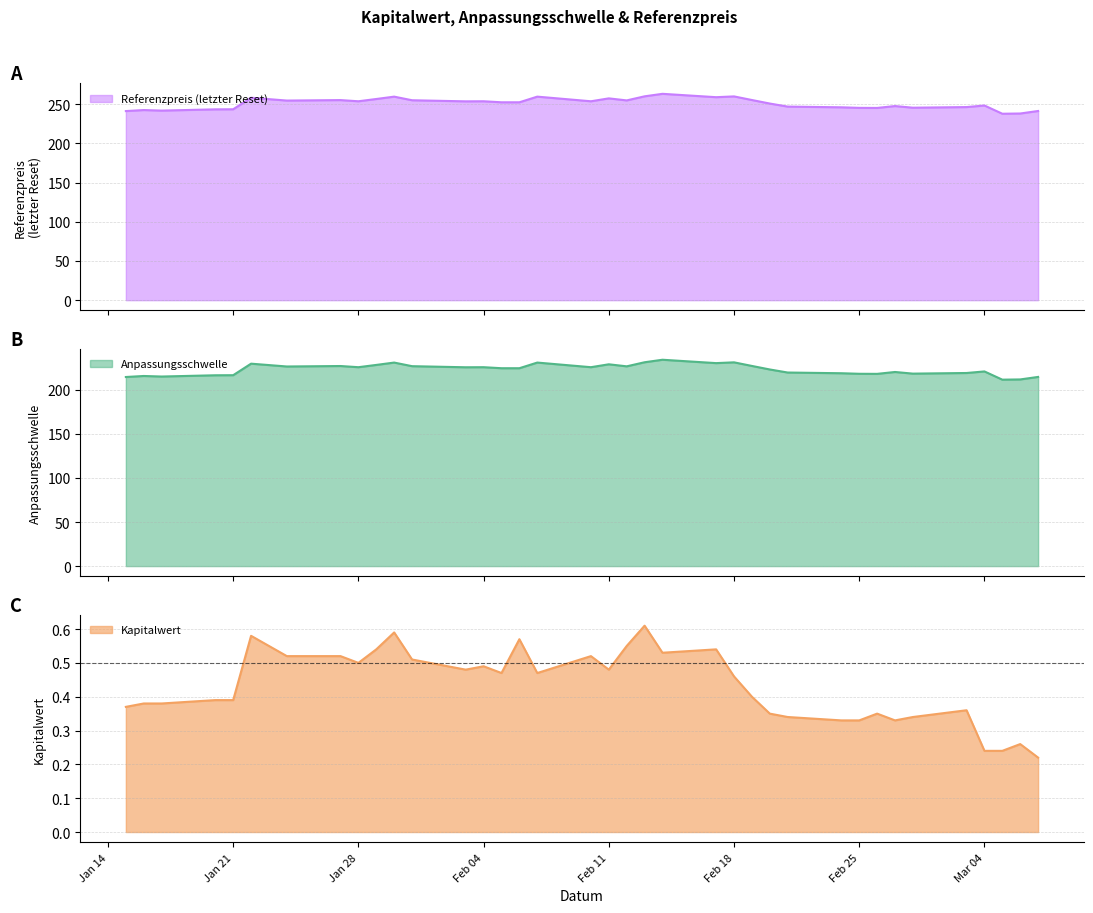

At how many categories does at least one series exceed 222?

37